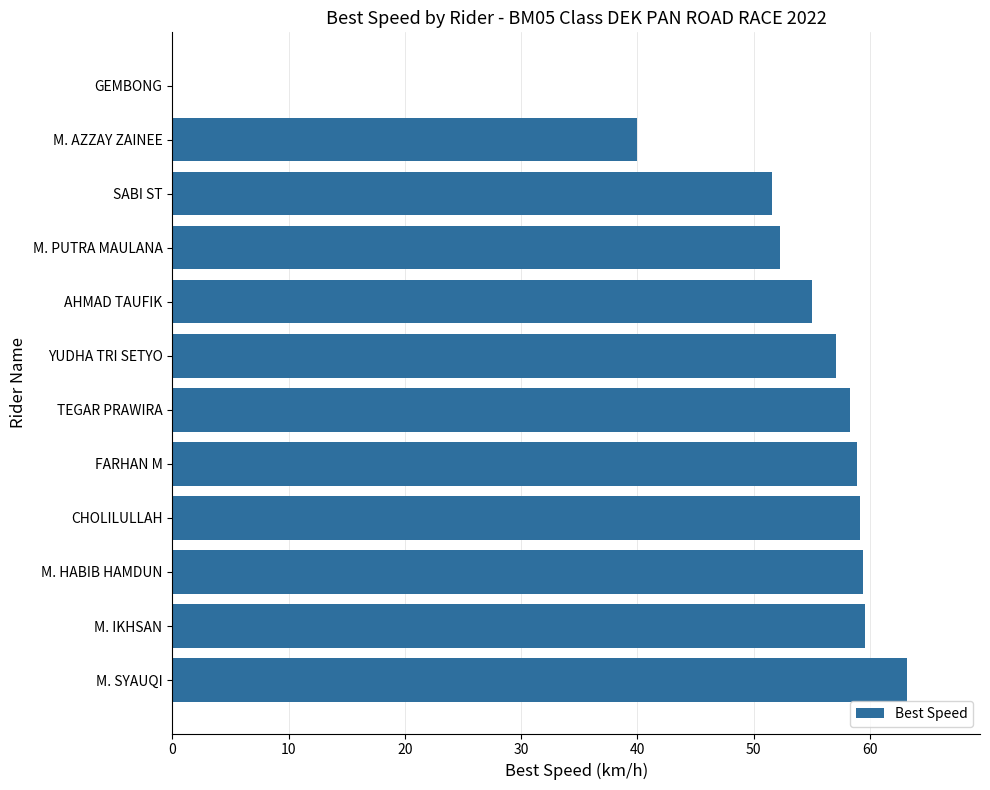

Which label corresponds to the largest value in the chart?

M. SYAUQI